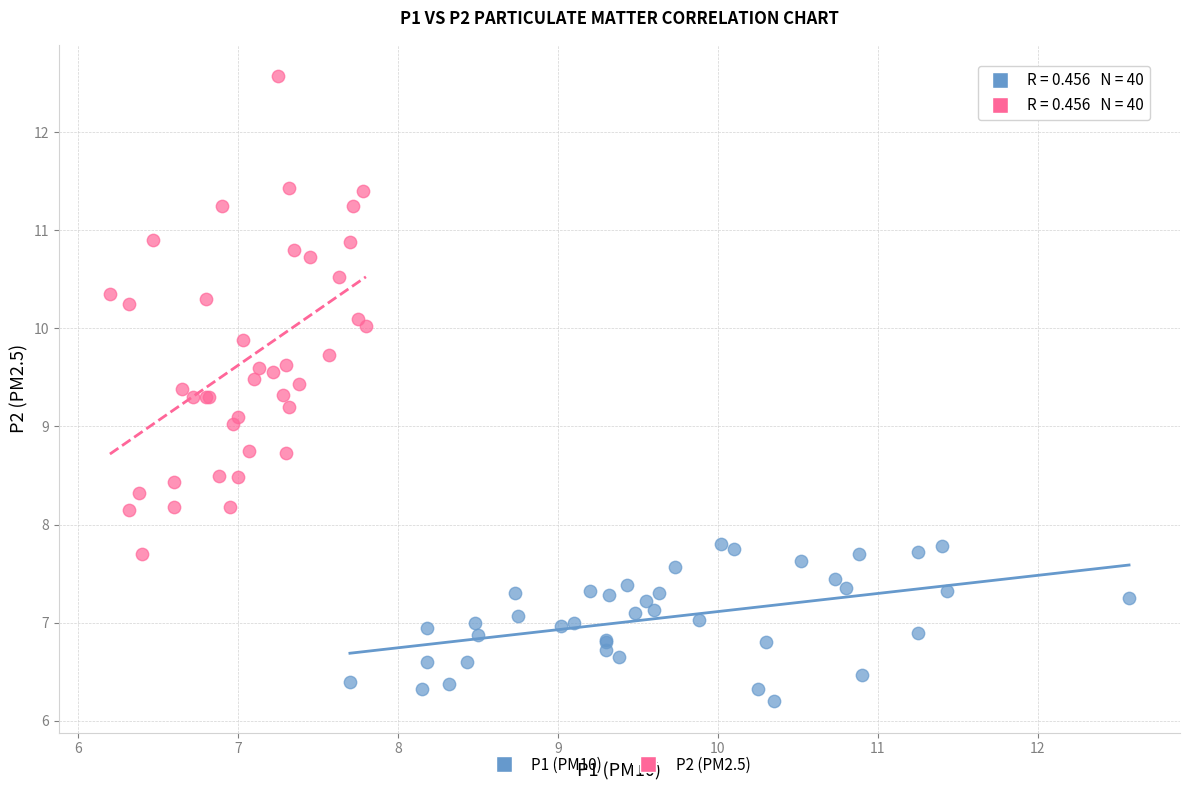

Which series reaches the maximum Y coordinate?

P2 (PM2.5)